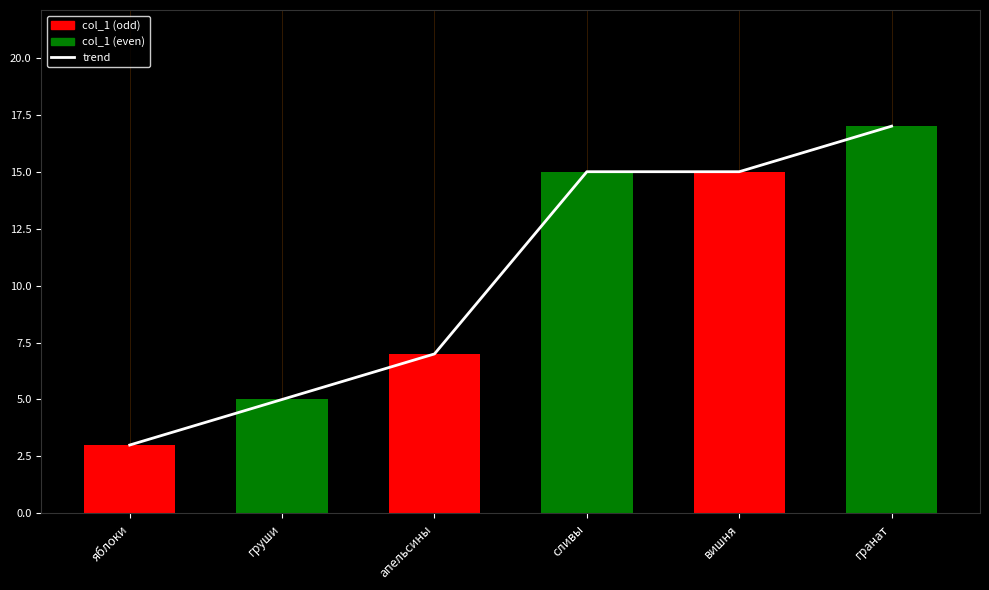

Reading left to right, what are all the values shown in this chart?

3	5	7	15	15	17